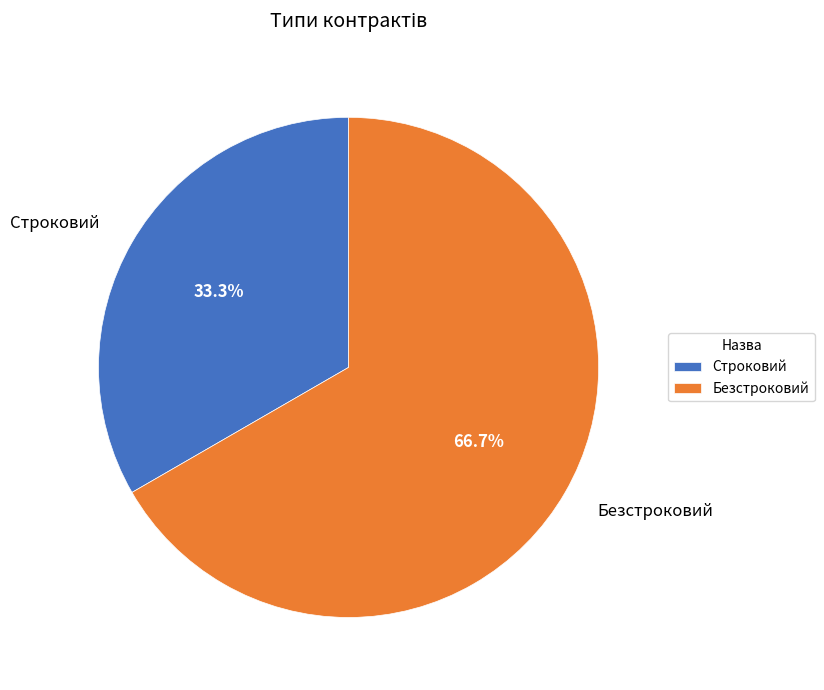

How many segments does this pie chart have?

2